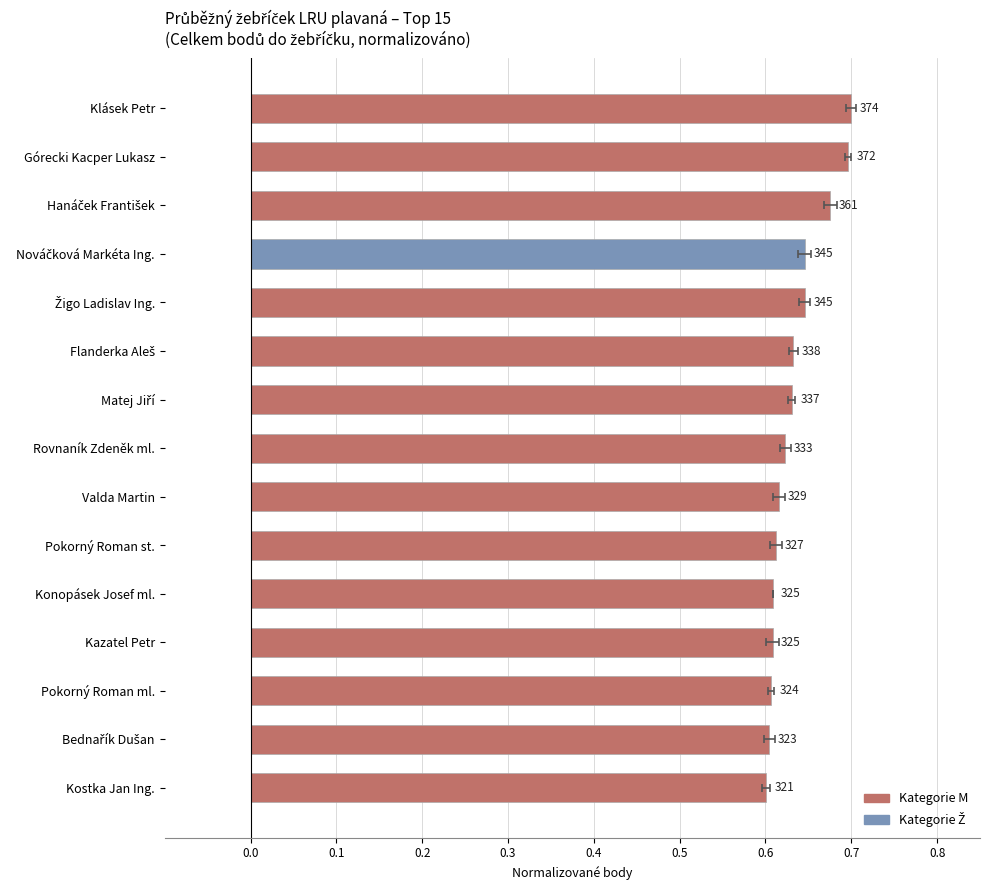

What is the average value?

0.6